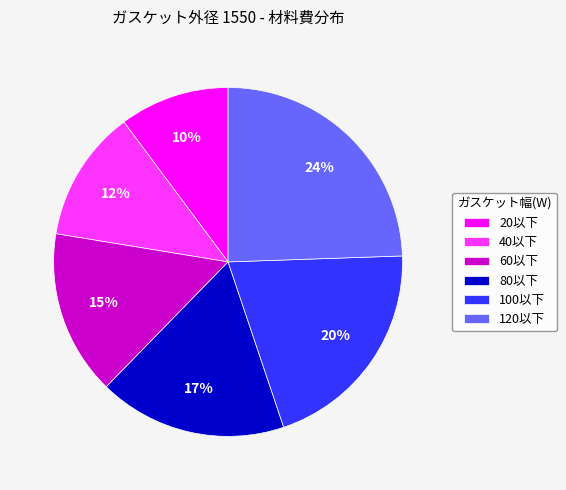

Rank the categories by value from lowest to highest.

20以下, 40以下, 60以下, 80以下, 100以下, 120以下